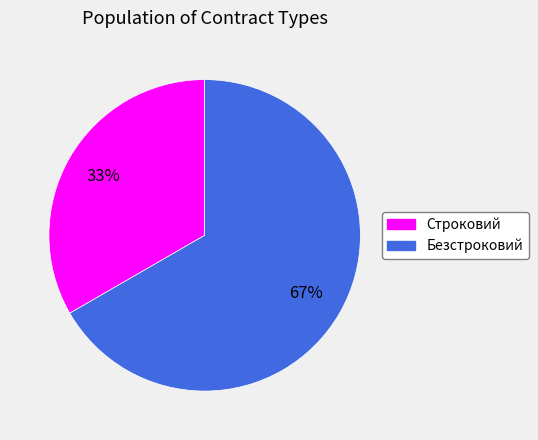

What is the ratio of the value at Строковий to the value at Безстроковий?

0.5